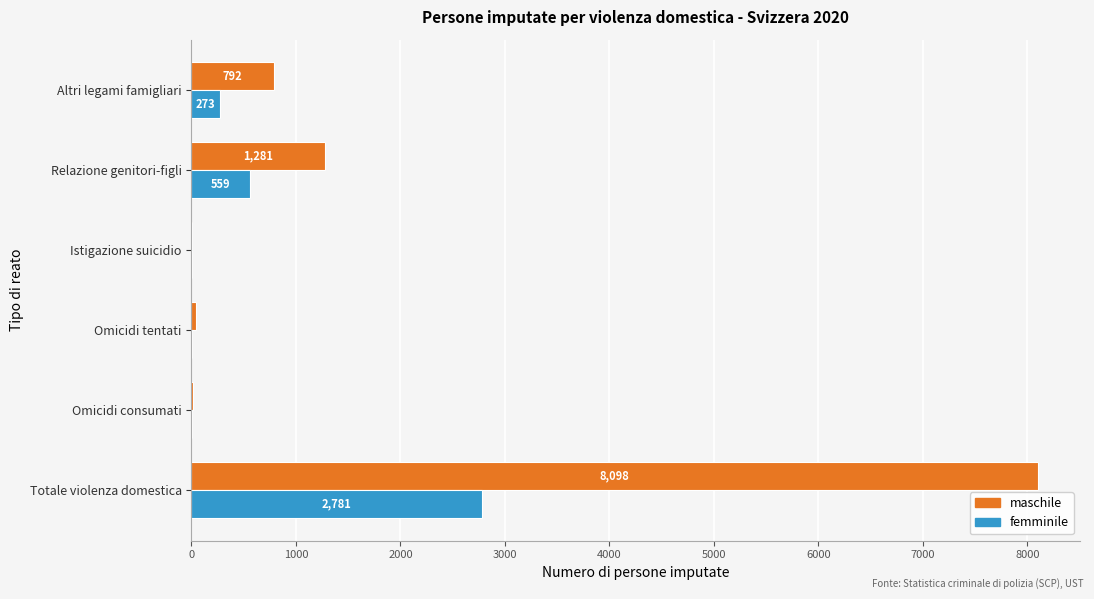

Which category has the highest value across all series?

Totale violenza domestica